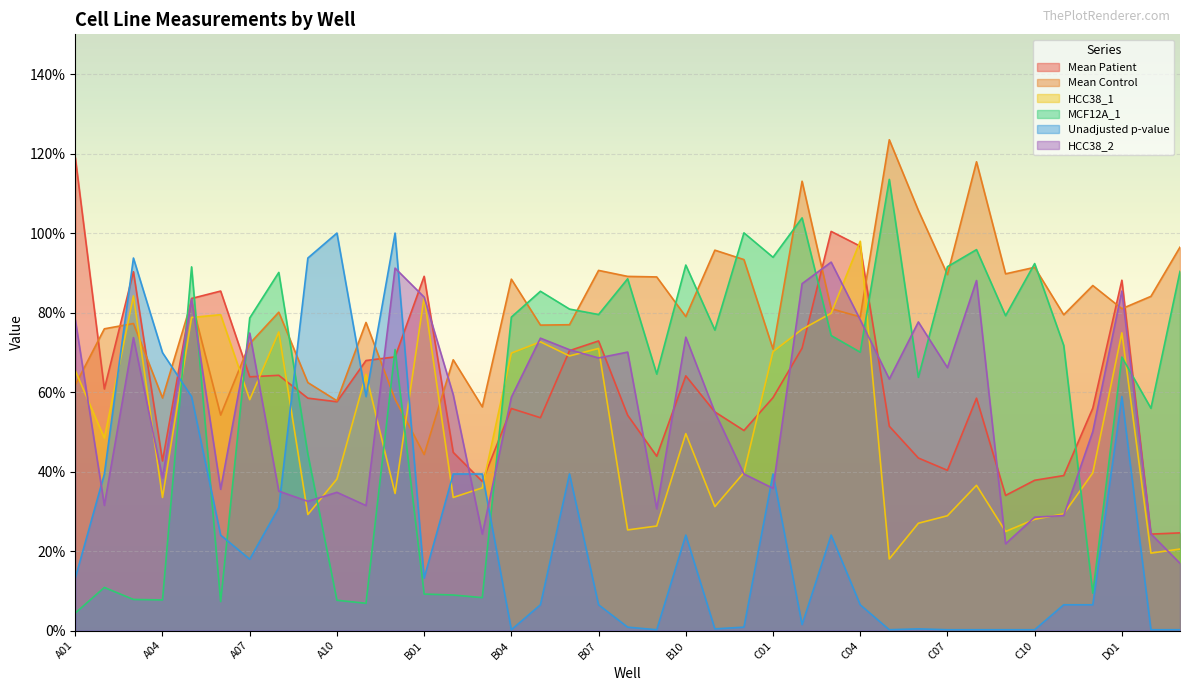

How many series are shown in this chart?

6